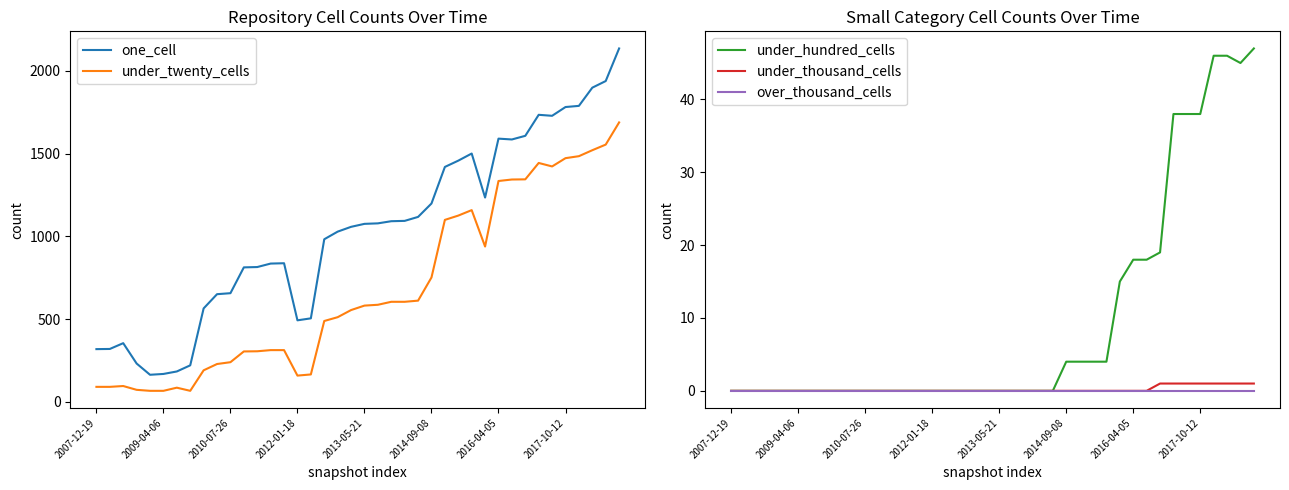

Is it true that one_cell equals 314 at 2016-04-05?

False